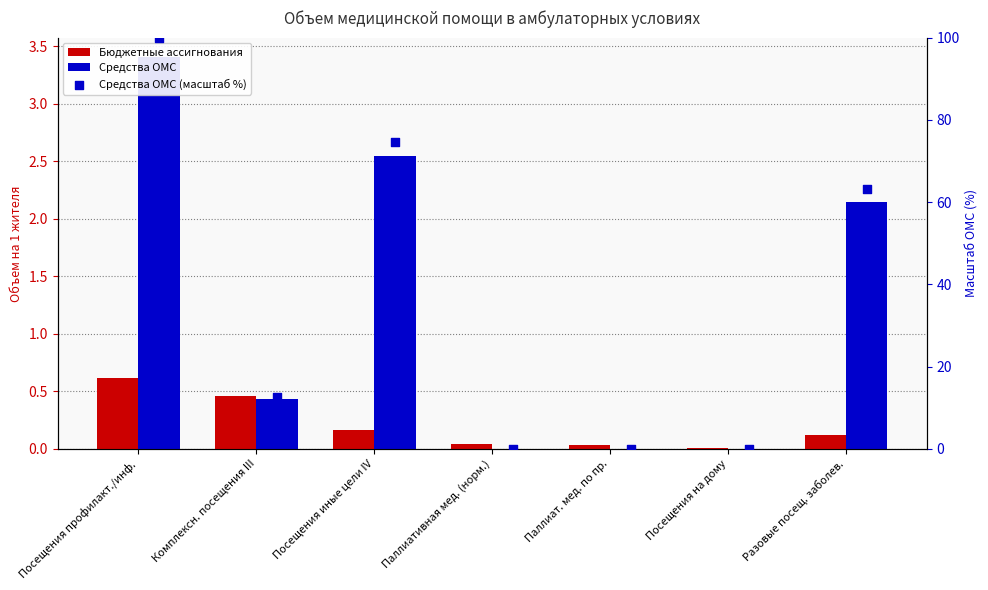

Which series has the largest total across all categories?

Средства ОМС (масштаб %)